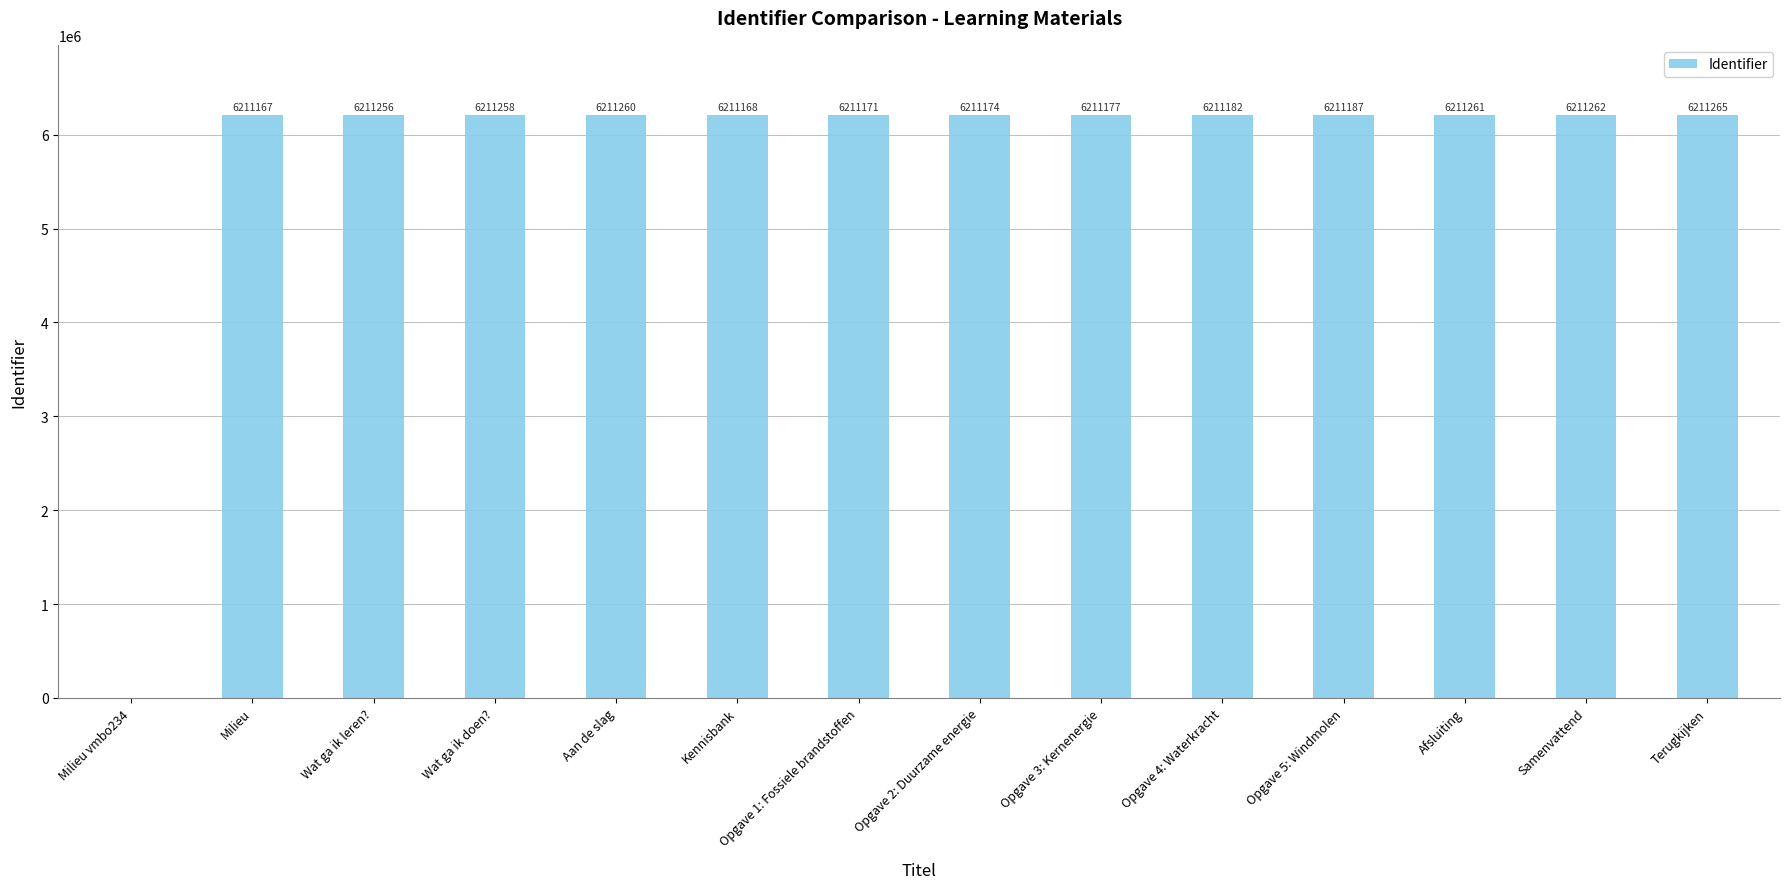

Read the value at Opgave 3: Kernenergie, to the nearest 50.

6211200